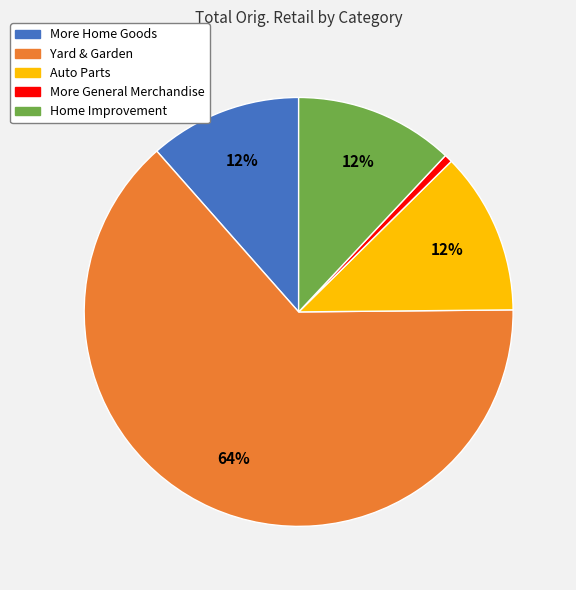

Does Yard & Garden represent more than half of the total?

Yes